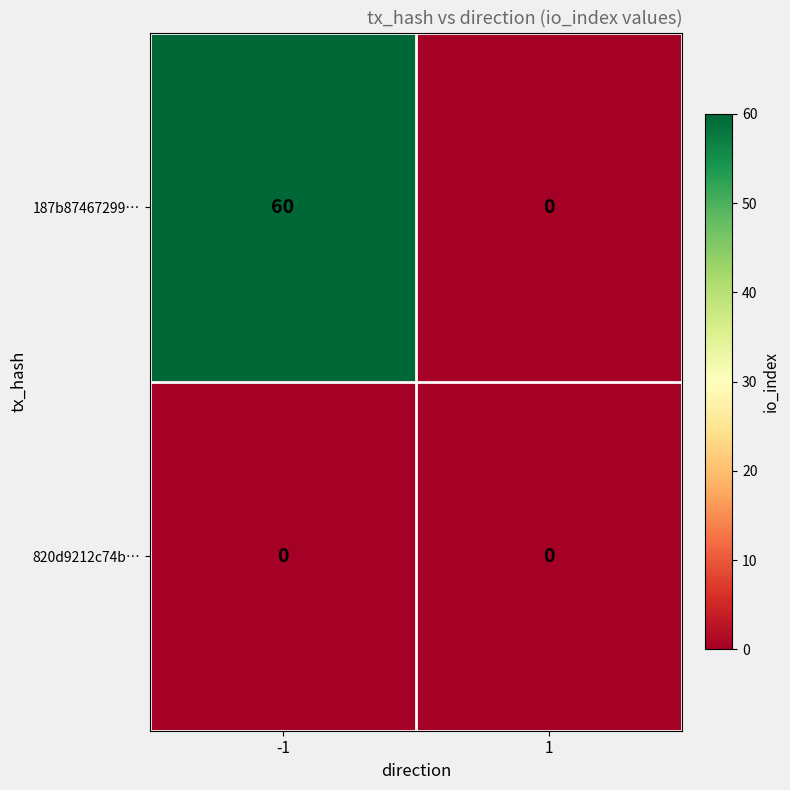

Between -1 and 1, which series saw the biggest shift?

187b87467299…